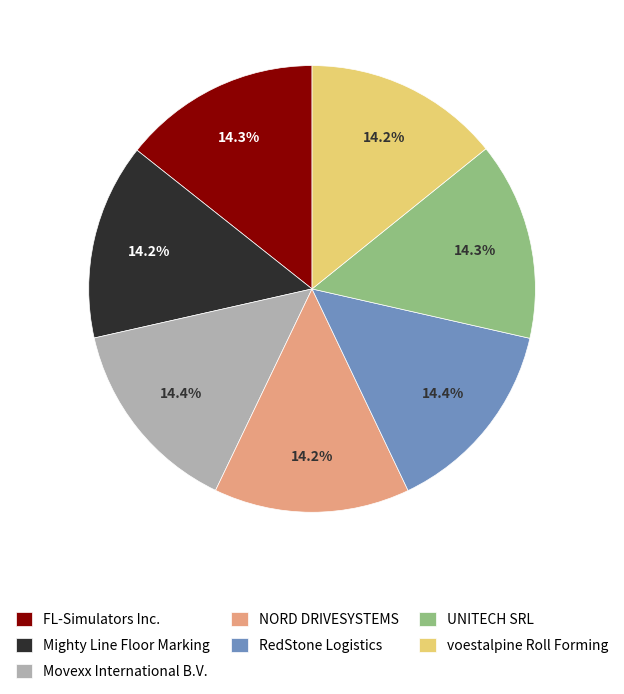

What is the ratio of the value at RedStone Logistics to the value at voestalpine Roll Forming?

1.0